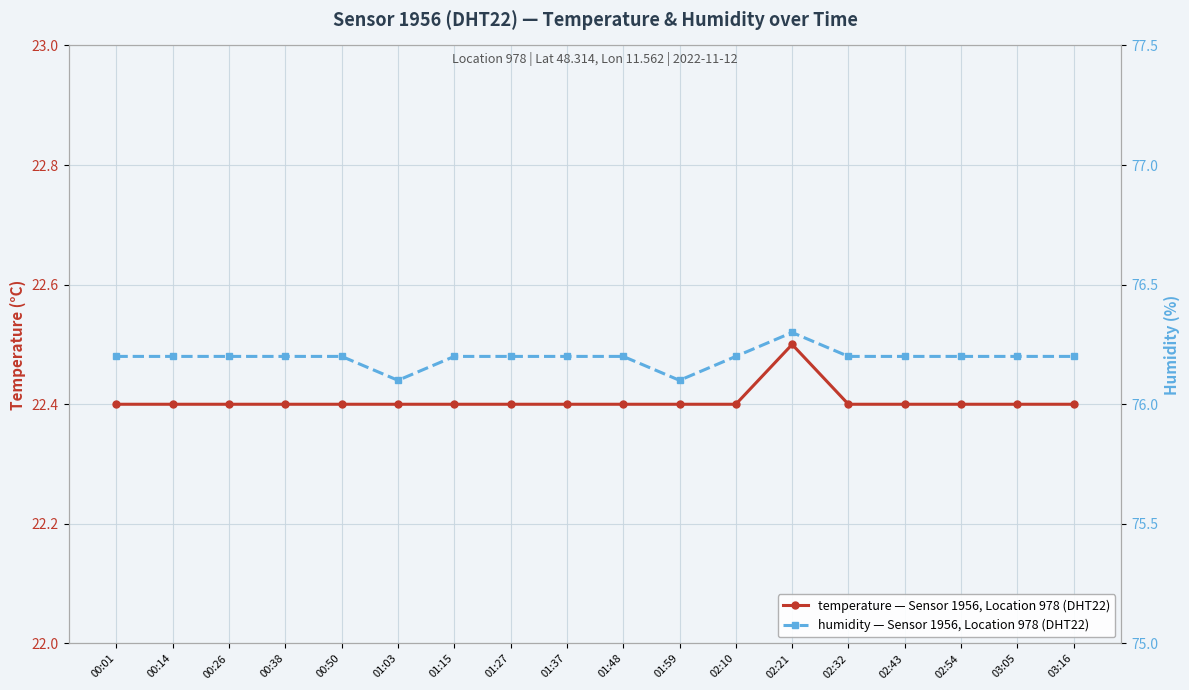

The value of humidity at 03:16 is 29.3. True or false?

False